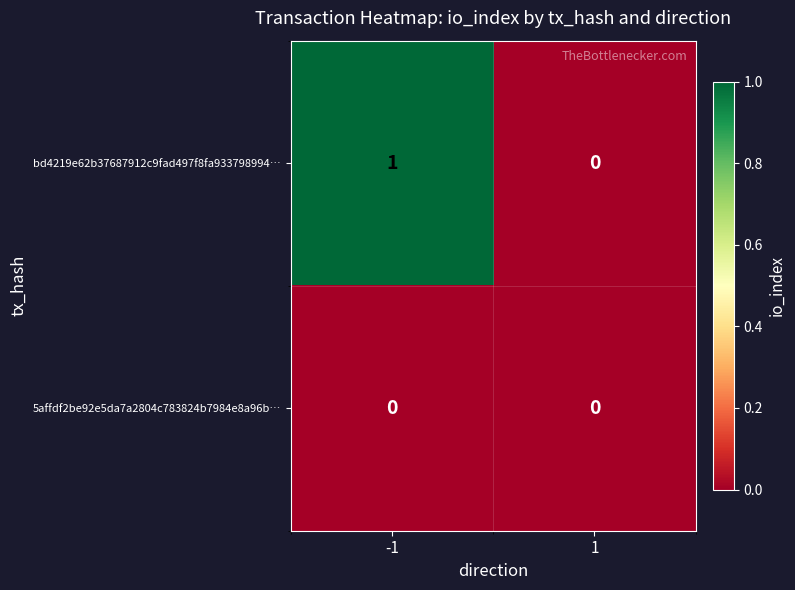

At which category is the sum across all series the highest?

-1